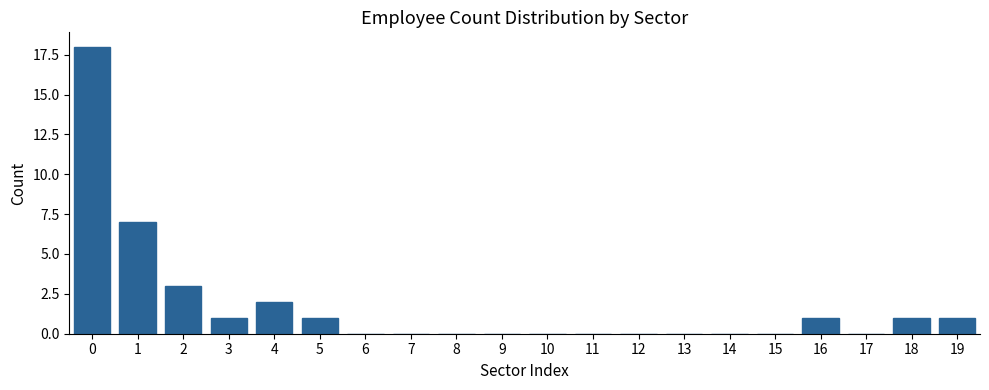

Reading left to right, extract all data points from this chart.

0=18	1=7	2=3	3=1	4=2	5=1	6=0	7=0	8=0	9=0	10=0	11=0	12=0	13=0	14=0	15=0	16=1	17=0	18=1	19=1